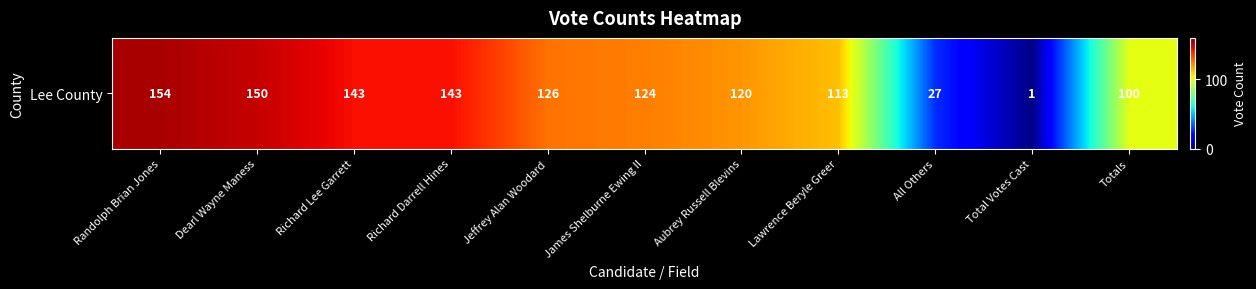

What is the difference between the maximum and minimum values?

153